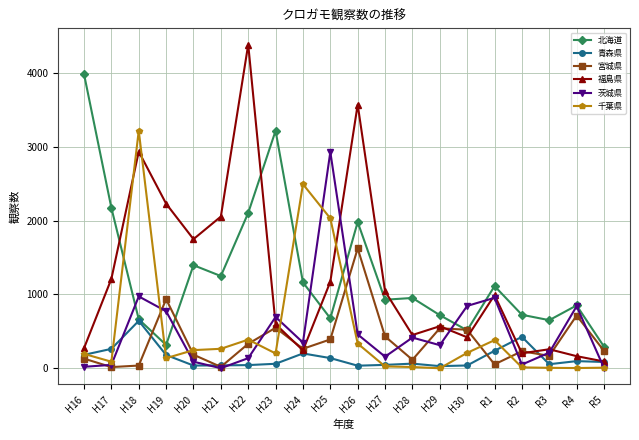

How many lines are shown in the chart?

6